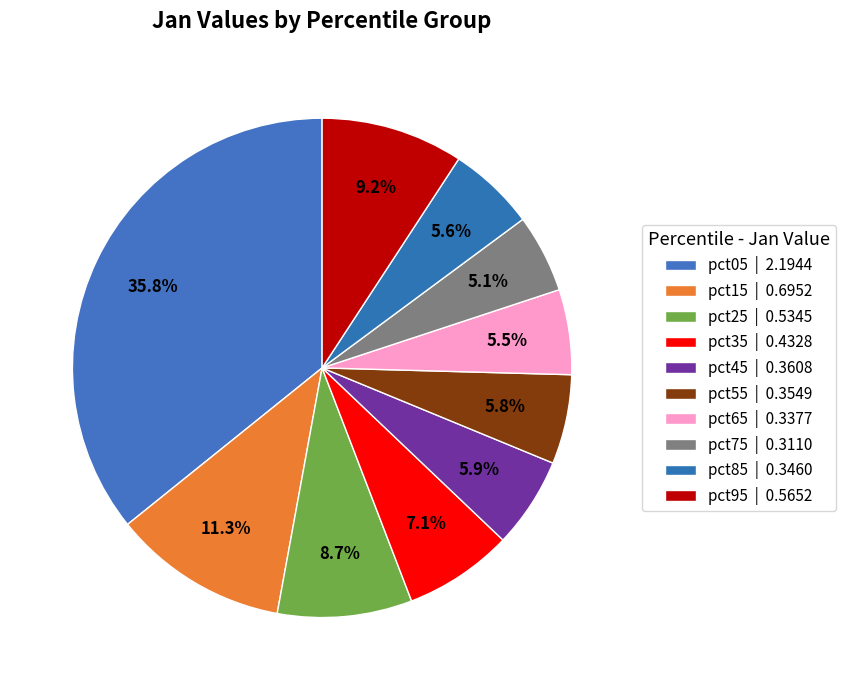

How many segments does this pie chart have?

10